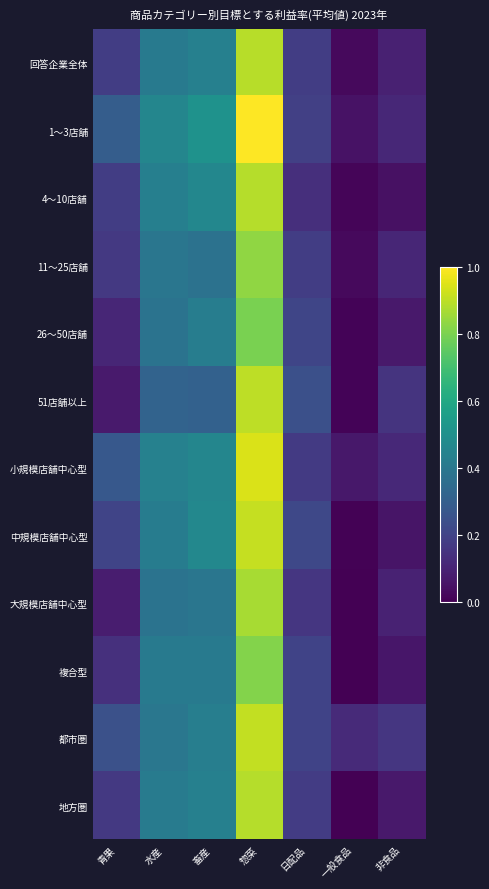

Which category has the highest value across all series?

惣菜